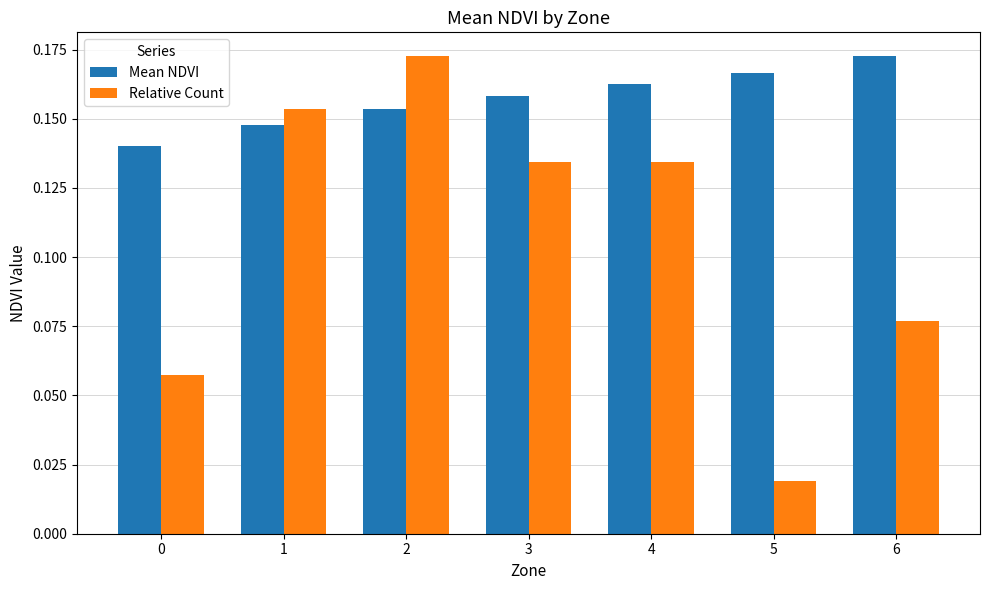

Are the bars horizontal?

No